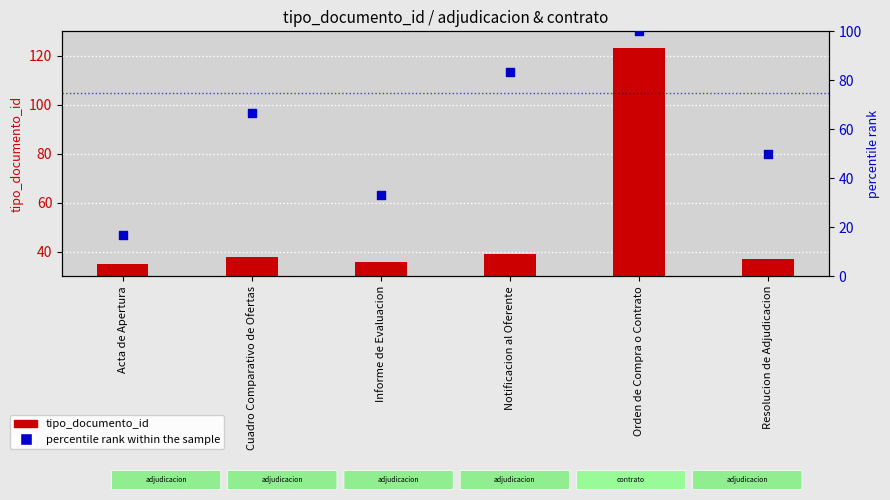

Which series contains the lowest Y value?

percentile rank within the sample